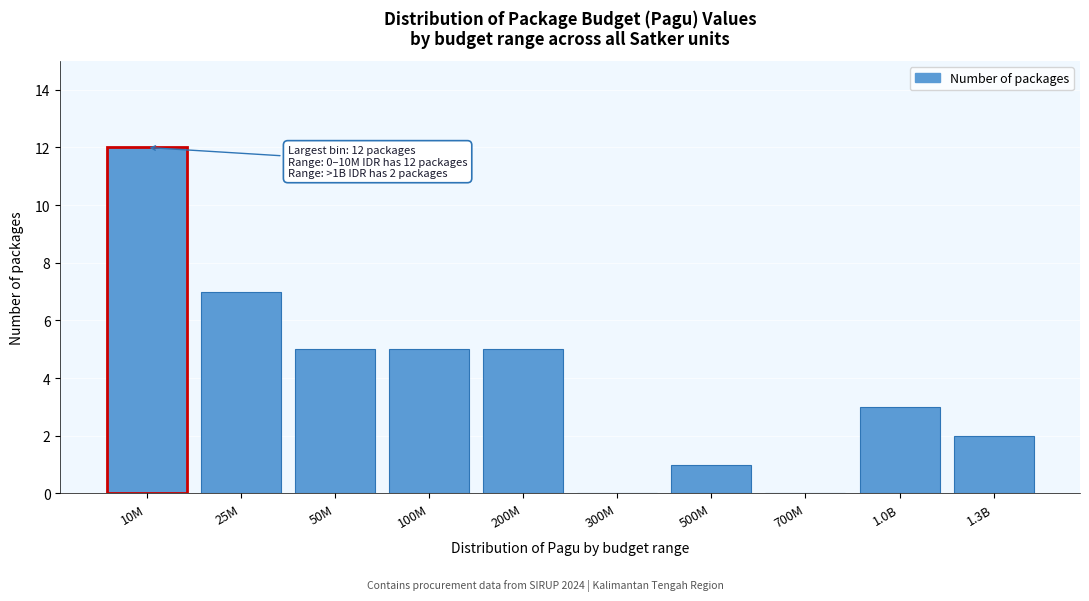

What is the sum of all values?

40